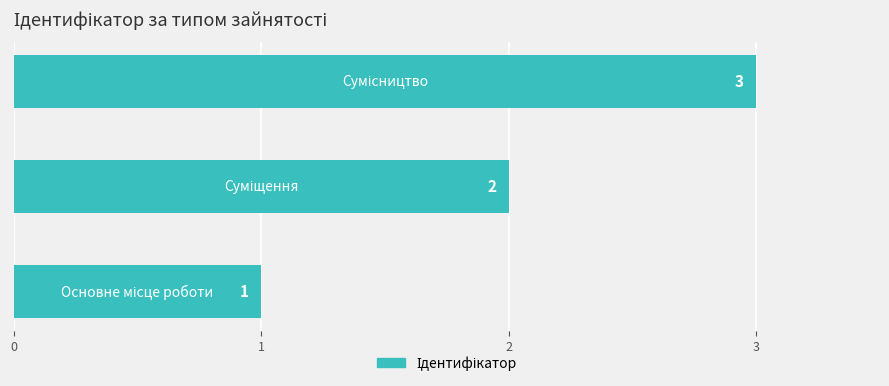

How many values are between 1 and 3?

3